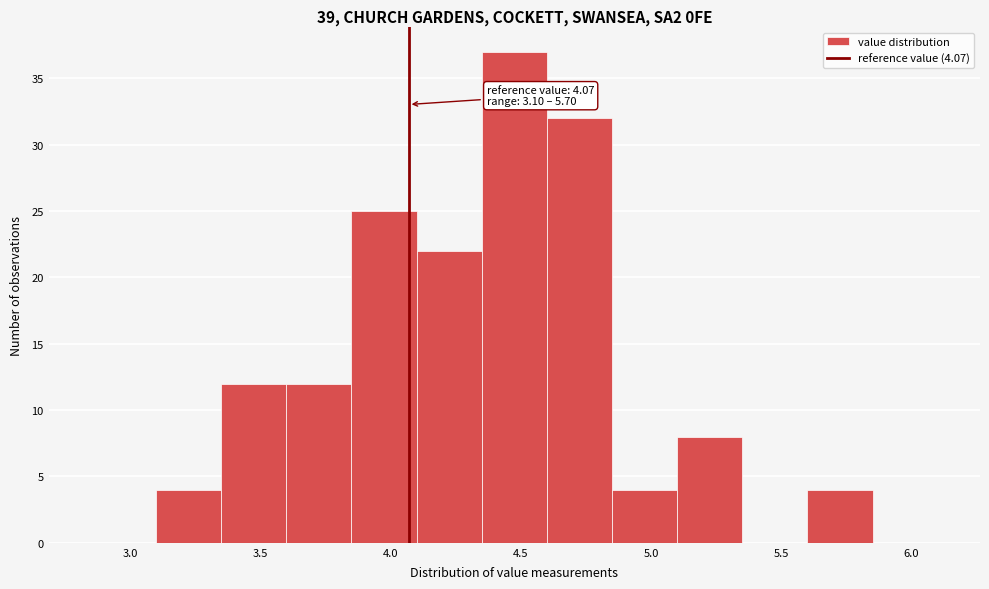

Over which range of the x-axis is the bar tallest?

4.35 to 4.60